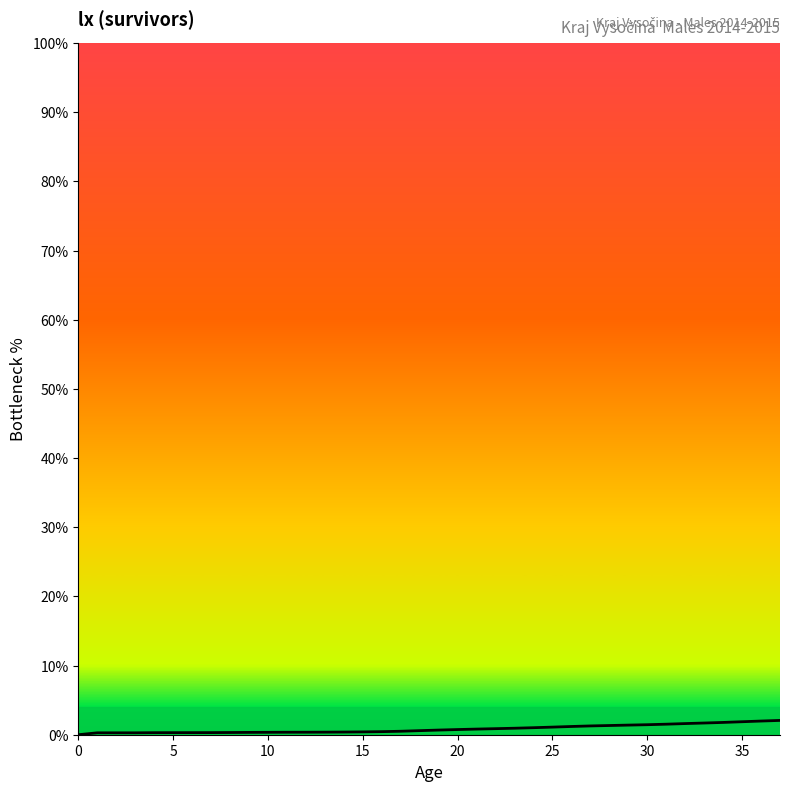

What is the maximum value shown in the chart?

2.1